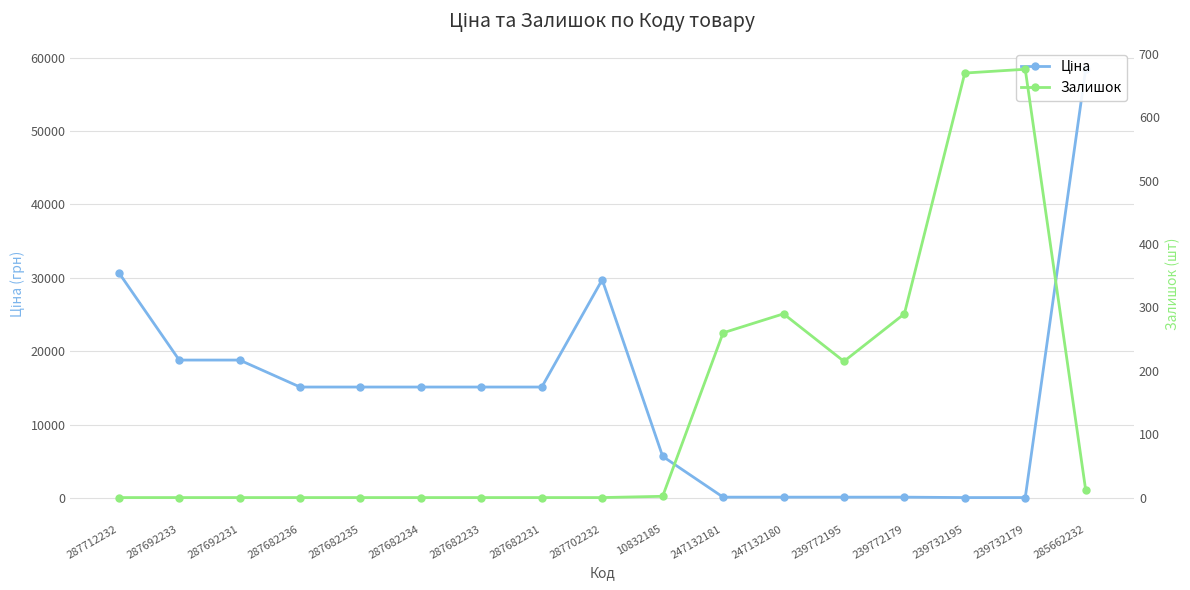

Reading left to right, extract all data points from this chart.

Ціна: 287712232=30717.1	287692233=18796.8	287692231=18796.8	287682236=15120.0	287682235=15120.0	287682234=15120.0	287682233=15120.0	287682231=15120.0	287702232=29747.2	10832185=5673.8	247132181=114.1	247132180=114.1	239772195=114.1	239772179=114.1	239732195=57.0	239732179=57.0	285662232=58426.5
Залишок: 287712232=0.0	287692233=0.0	287692231=0.0	287682236=0.0	287682235=0.0	287682234=0.0	287682233=0.0	287682231=0.0	287702232=0.0	10832185=2.0	247132181=260.0	247132180=290.0	239772195=215.0	239772179=290.0	239732195=670.0	239732179=676.0	285662232=12.0